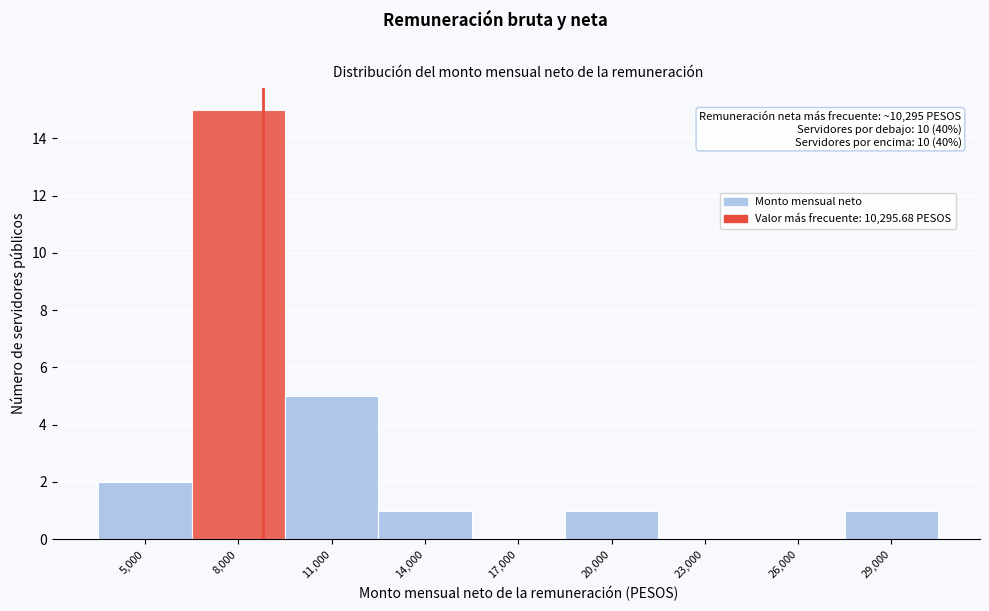

Reading left to right, extract all data points from this chart.

5,000=2	8,000=15	11,000=5	14,000=1	17,000=0	20,000=1	23,000=0	26,000=0	29,000=1